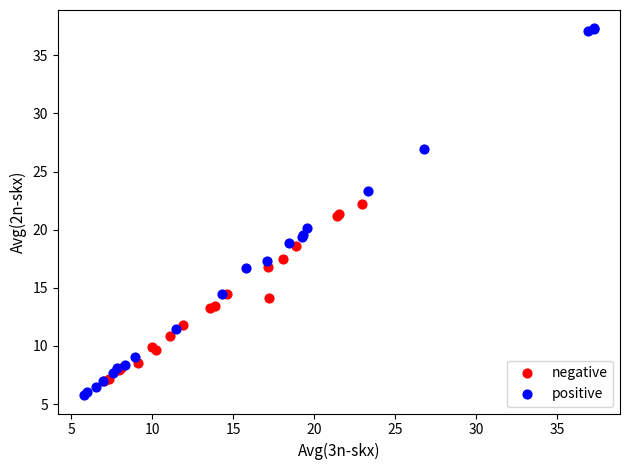

Which series contains the highest Y value?

positive